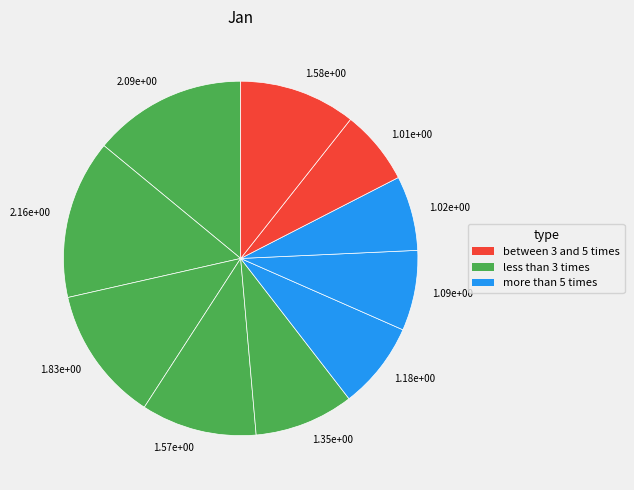

Combined, do 1.83e+00 and 1.02e+00 account for over 50%?

No